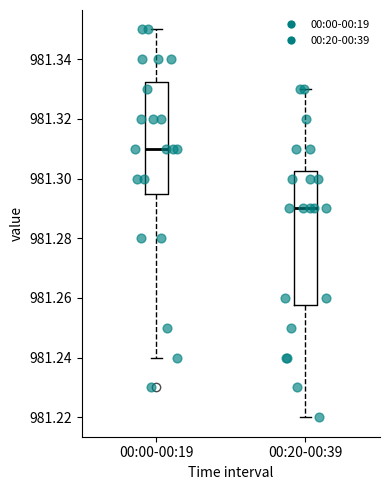

Which box's median line is the highest?

00:00-00:19